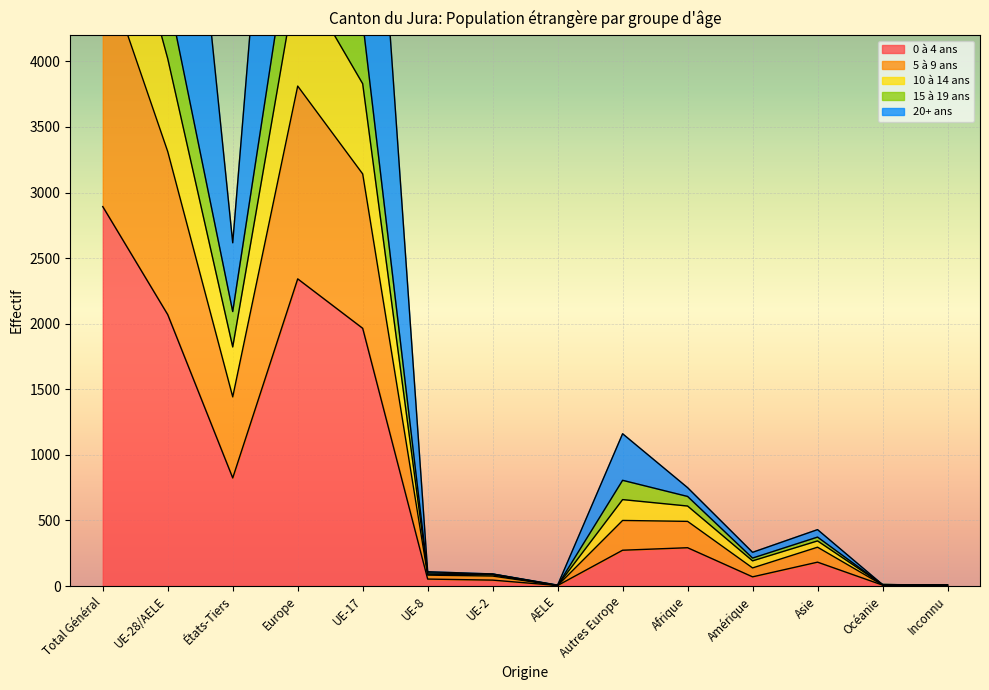

How many categories are shown in the chart?

14